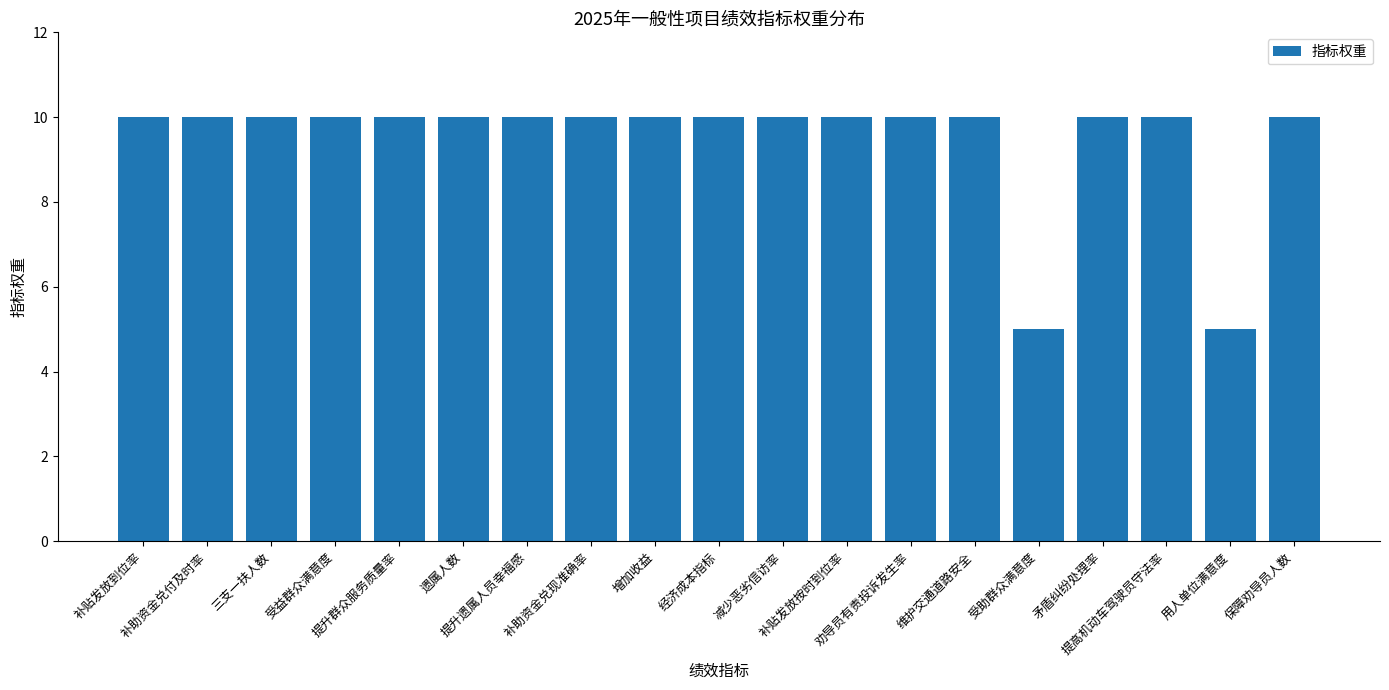

Count the values in the range 10 to 11.

17